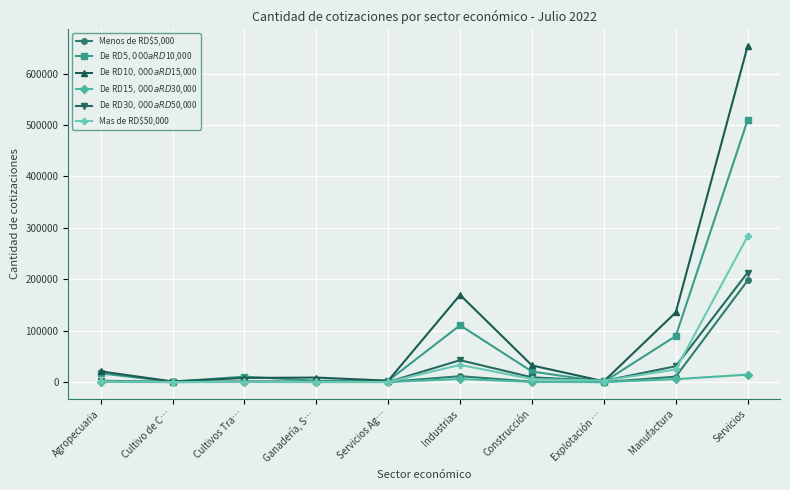

Rank the categories by Menos de RD$5,000 value from lowest to highest.

Explotación …, Cultivo de C…, Ganadería, S…, Servicios Ag…, Cultivos Tra…, Construcción, Agropecuaria, Manufactura, Industrias, Servicios